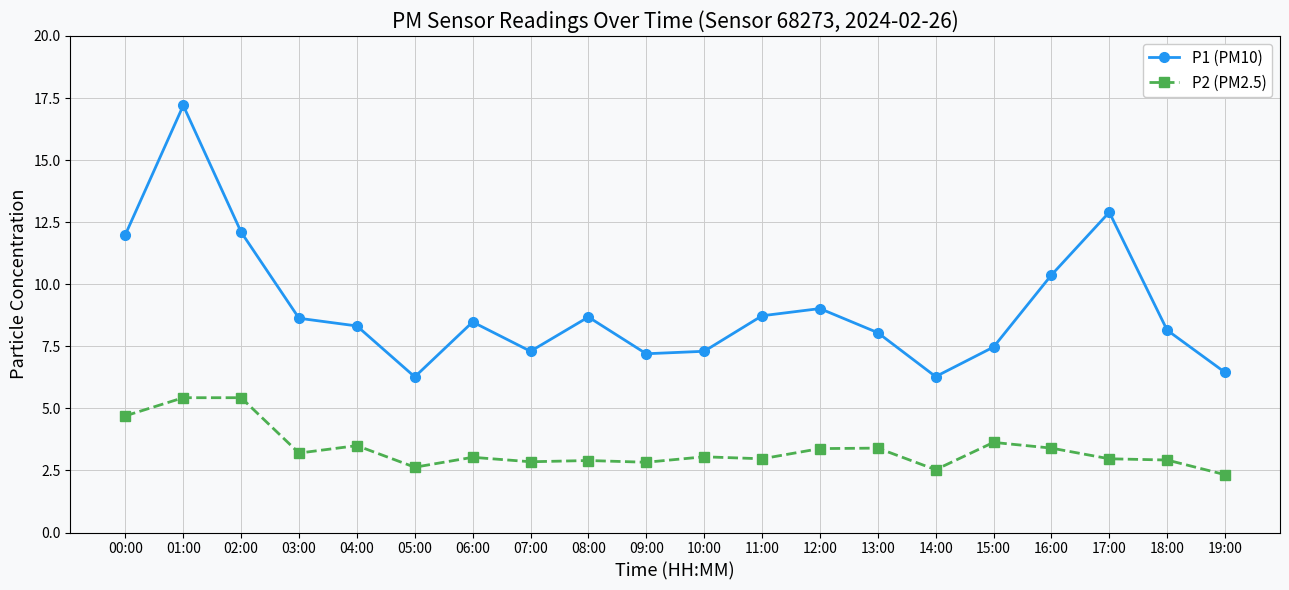

What is the difference between the P1 (PM10) values at 00:00 and 14:00?

5.7